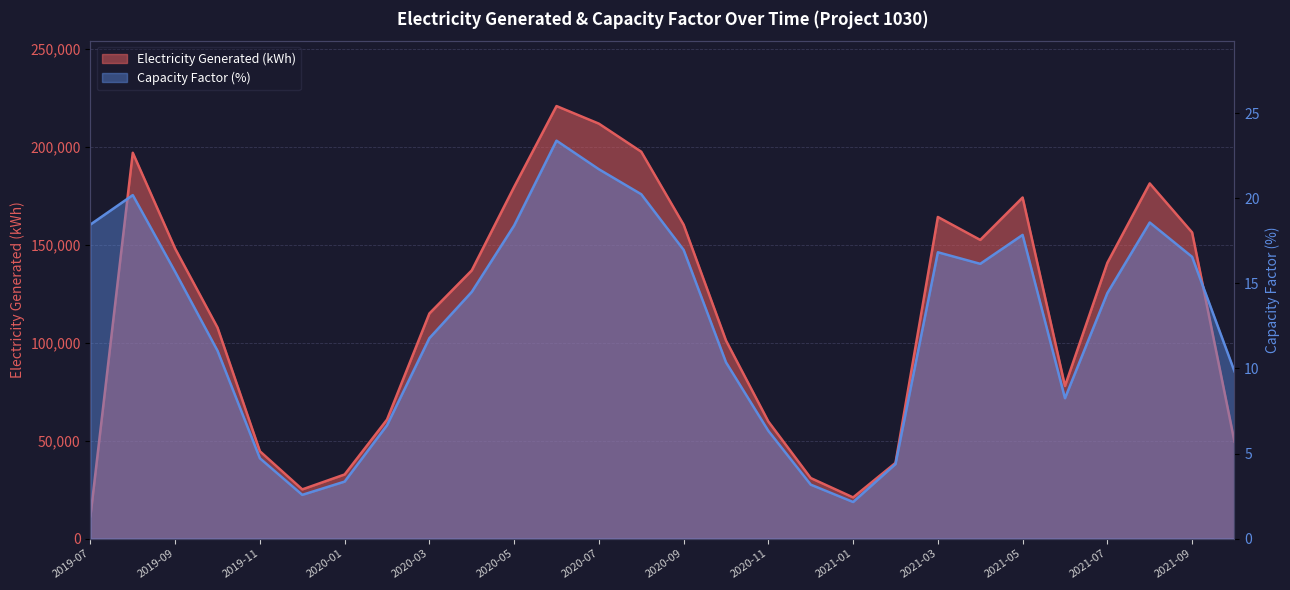

Is the value of Electricity Generated (kWh) at 2019-12 greater than the value of Capacity Factor (%) at 2020-04?

Yes